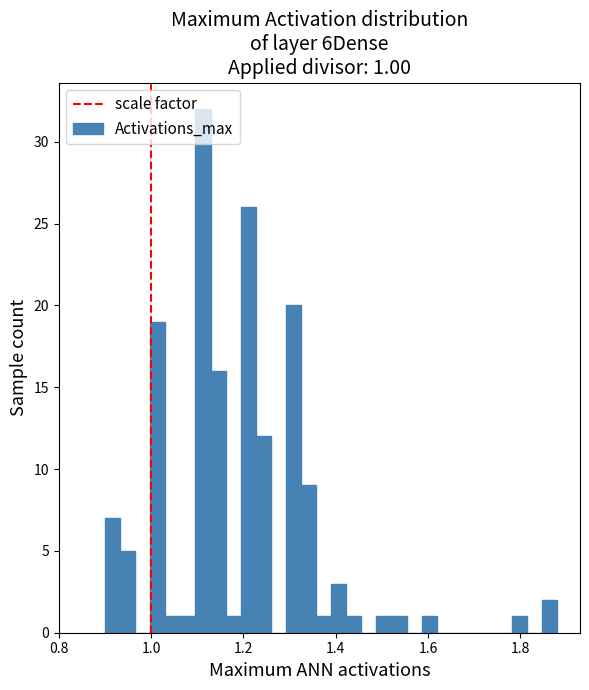

Around what value on the x-axis is the tallest bar? Give the approximate position of its centre, as read against the axis.

1.12